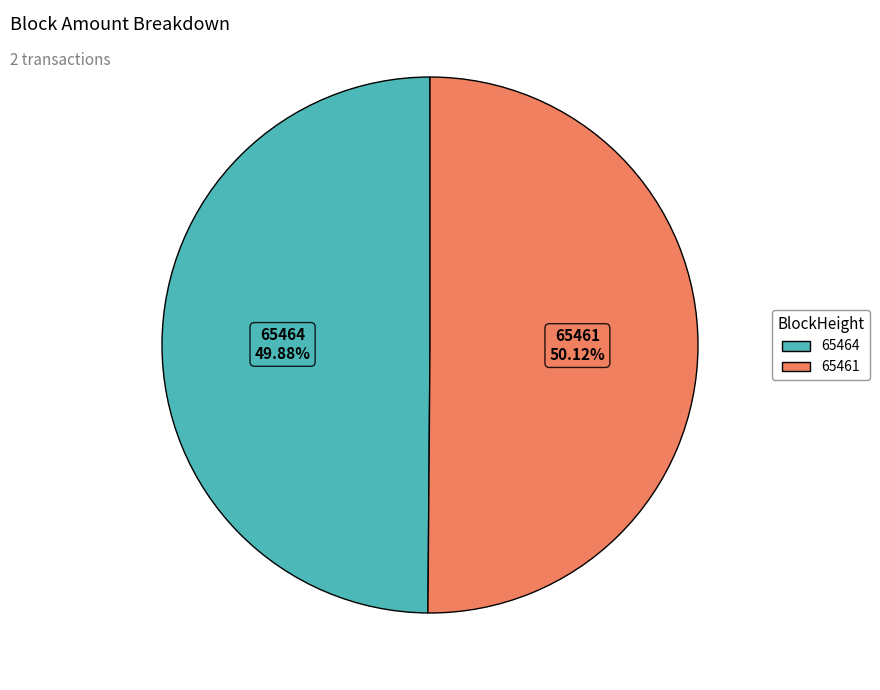

Approximately how many times larger is the value at 65461 compared to 65464?

1.0